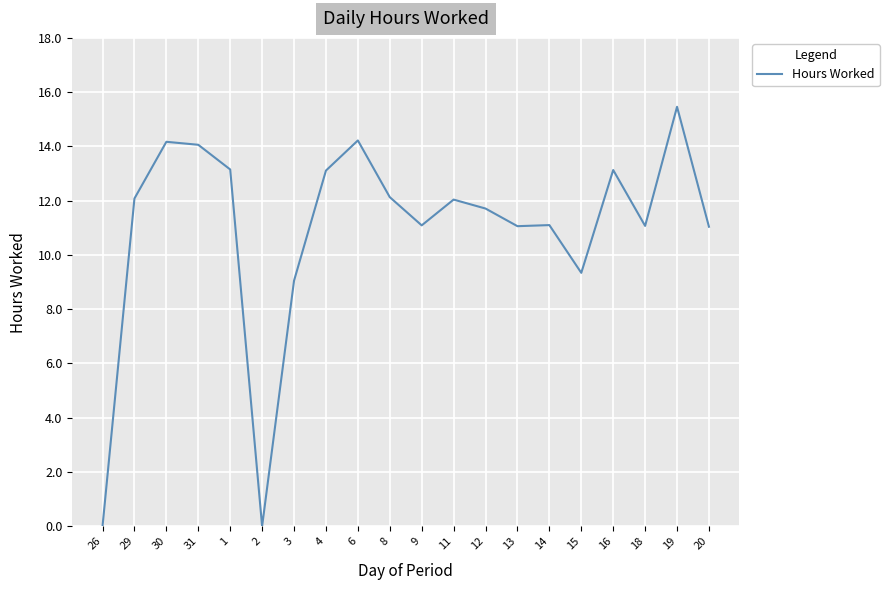

Which category has the highest value across all series?

19